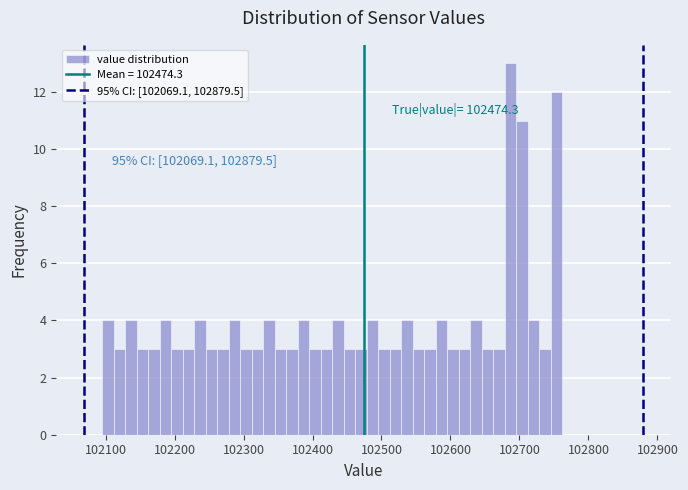

Around what value on the x-axis is the tallest bar? Give the approximate position of its centre, as read against the axis.

102690